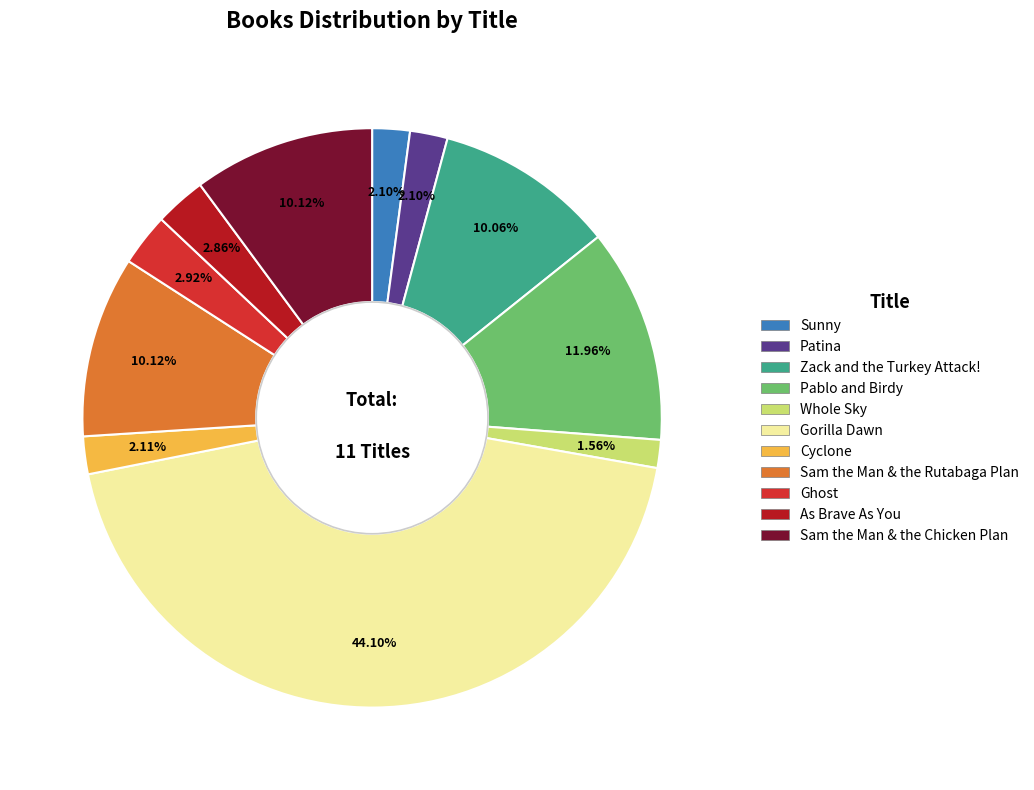

To the nearest percent, what portion does Sunny represent?

2%